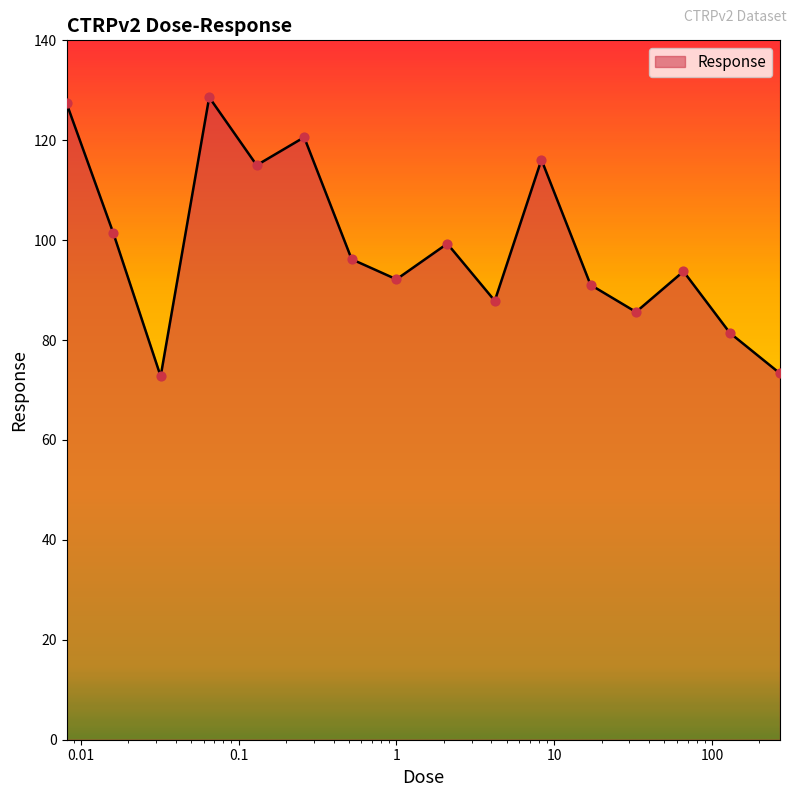

What is the greatest value displayed?

128.6